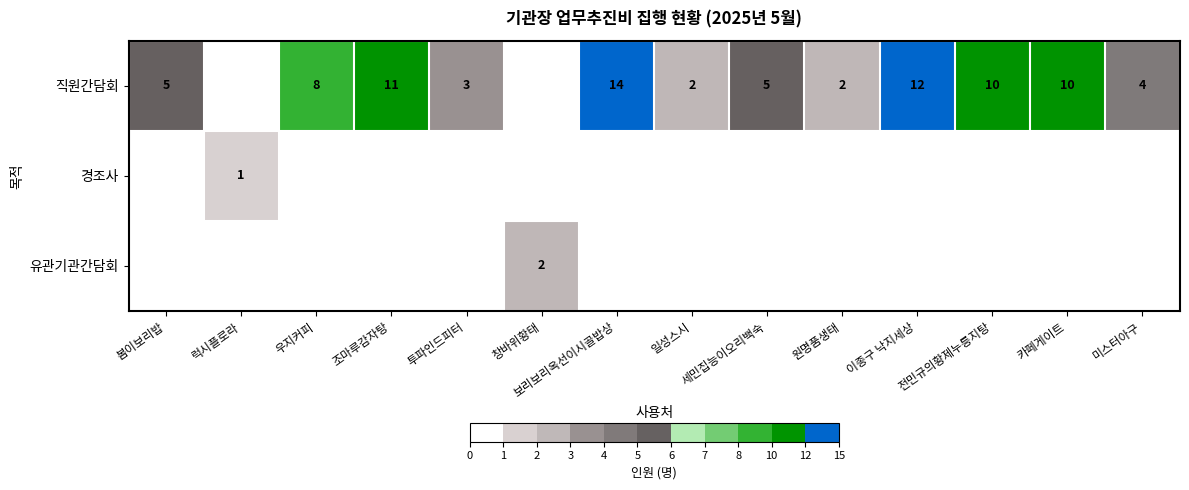

Is it true that 직원간담회 equals 10 at 전민규의황제누릉지탕?

True